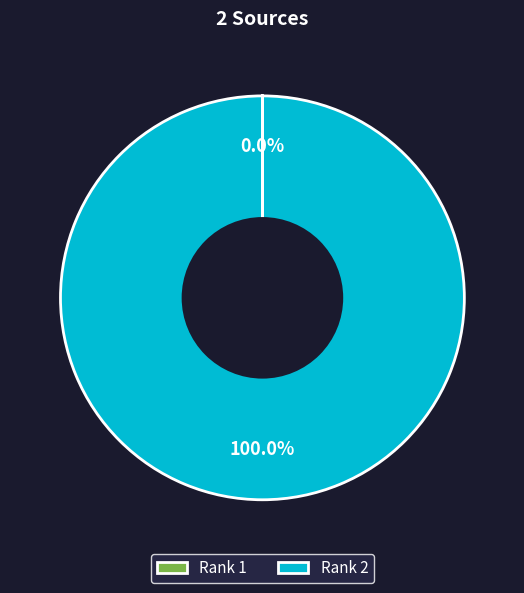

Which category accounts for the majority?

Rank 2